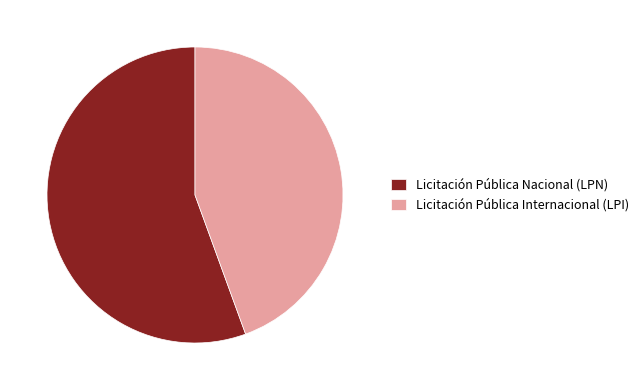

Rank the categories by value from lowest to highest.

Licitación Pública Internacional (LPI), Licitación Pública Nacional (LPN)